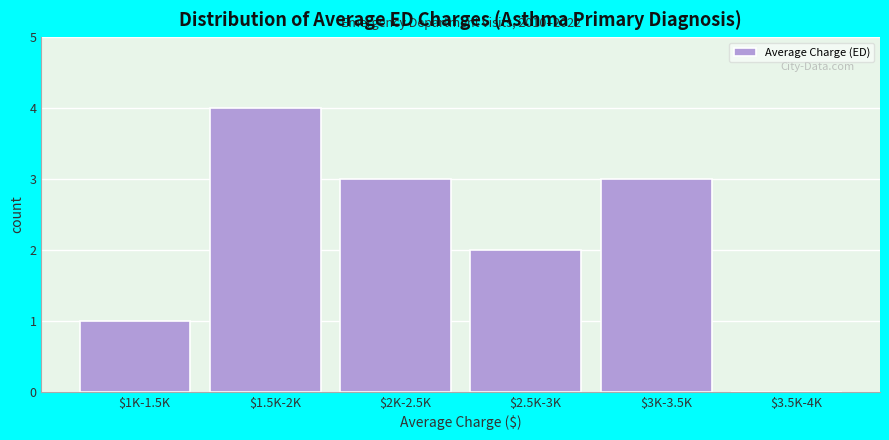

What is the maximum value shown in the chart?

4